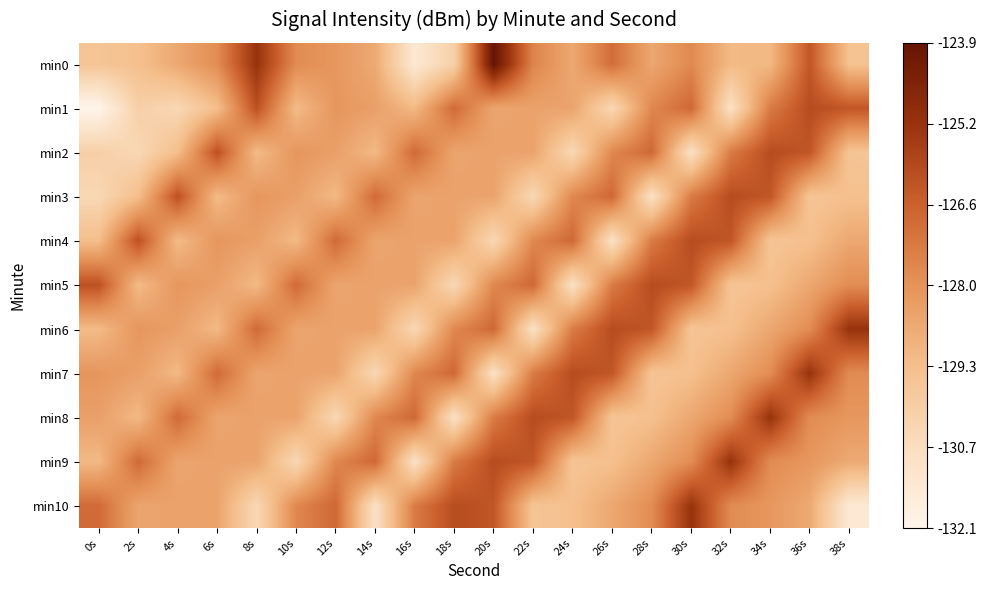

What is the difference between the highest and lowest values at 4s?

4.3